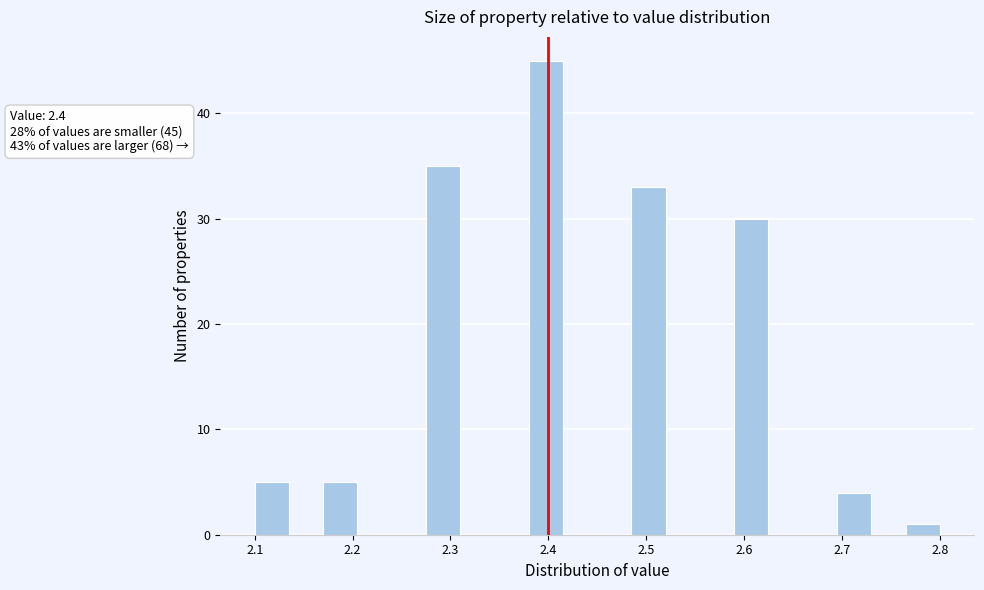

Around what value on the x-axis is the tallest bar? Give the approximate position of its centre, as read against the axis.

2.40